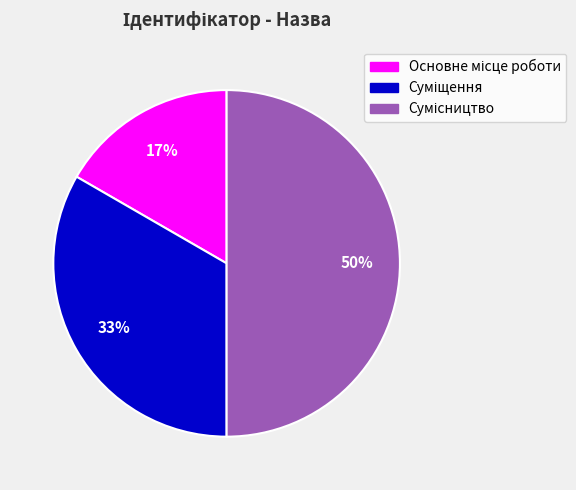

To the nearest percent, what is the difference between the largest and smallest slice percentages?

33%